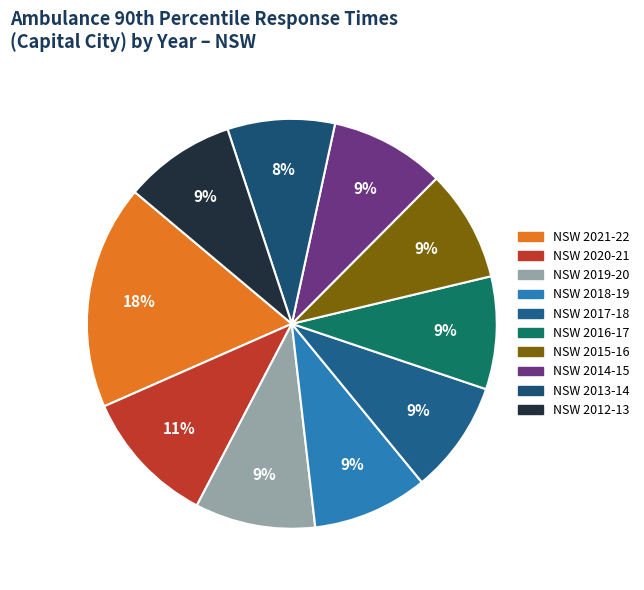

What portion of the pie excludes NSW 2019-20?

90.5%